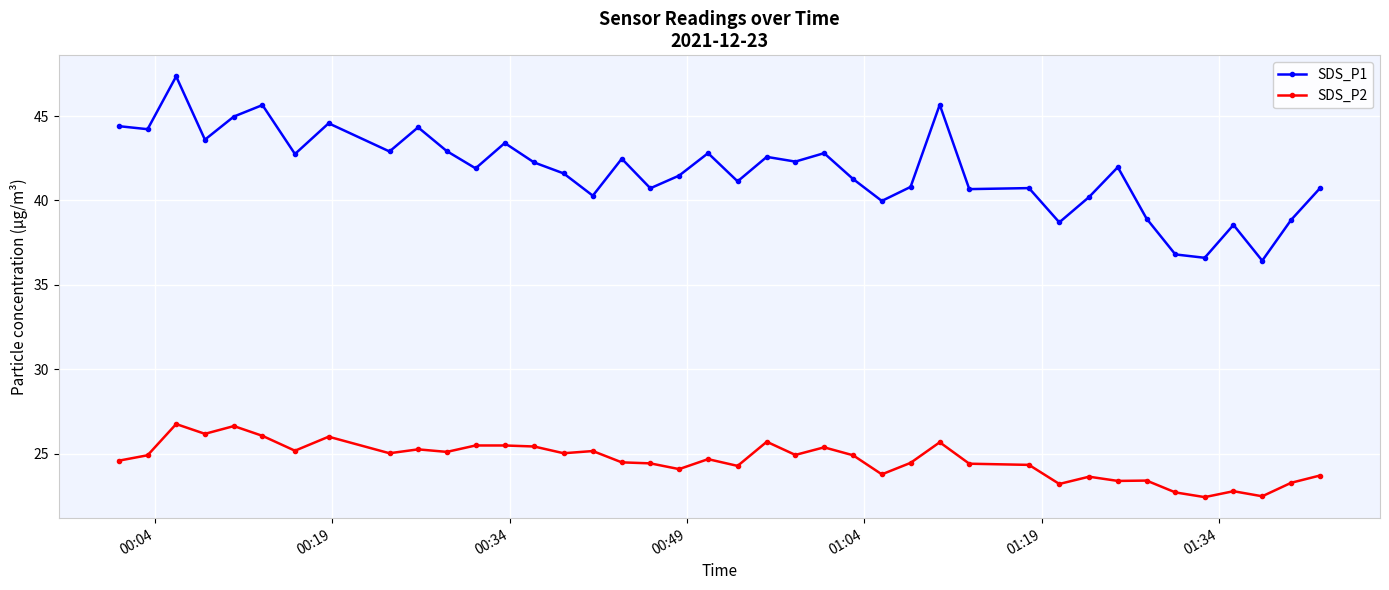

Which series has the largest total across all categories?

SDS_P1